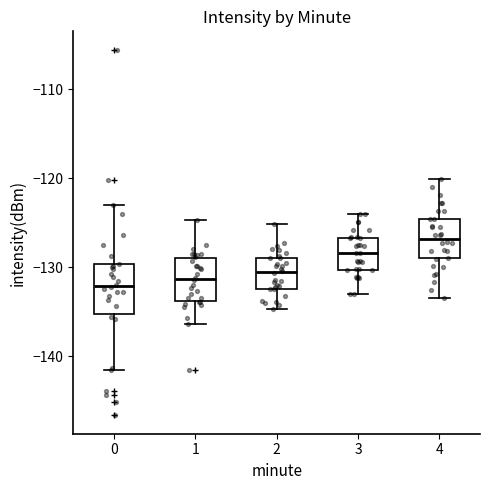

Reading left to right, read every box against the y-axis: the position of its median line, the range the box covers, and the ends of its whiskers. The values are not printed on the chart, so give them approximately, as read against the axis.

0: median -132, box -135 to -130, whiskers -141 to -123
1: median -131, box -134 to -129, whiskers -136 to -125
2: median -131, box -132 to -129, whiskers -135 to -125
3: median -128, box -130 to -127, whiskers -133 to -124
4: median -127, box -129 to -125, whiskers -133 to -120